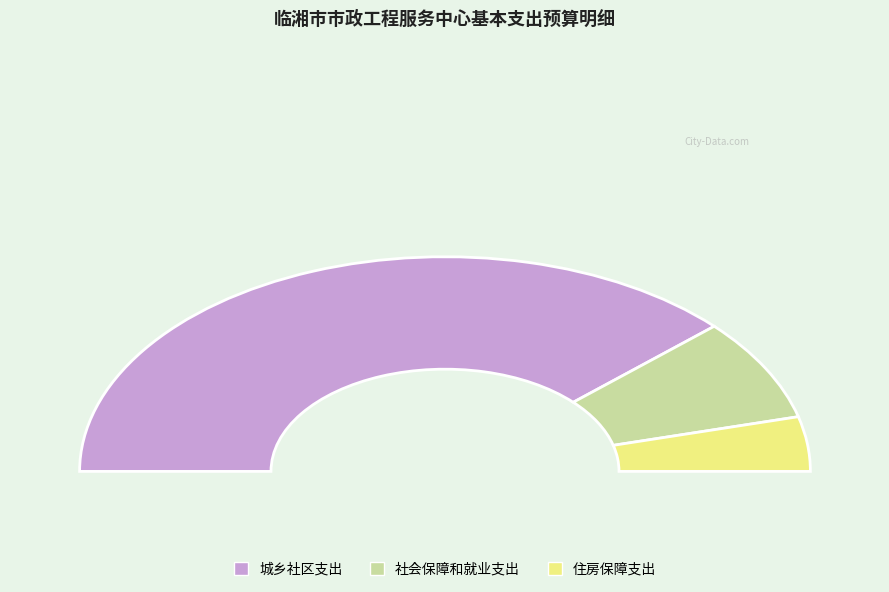

Which slice is the largest?

城乡社区支出